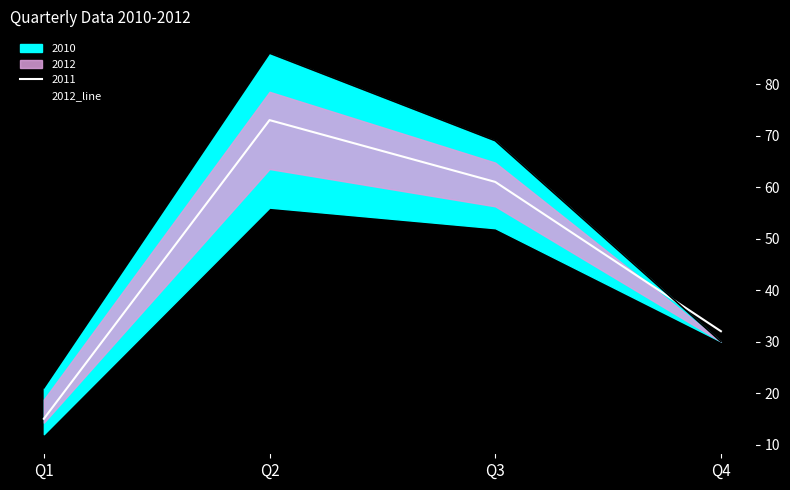

At which label is 2011 closest to 44?

Q4